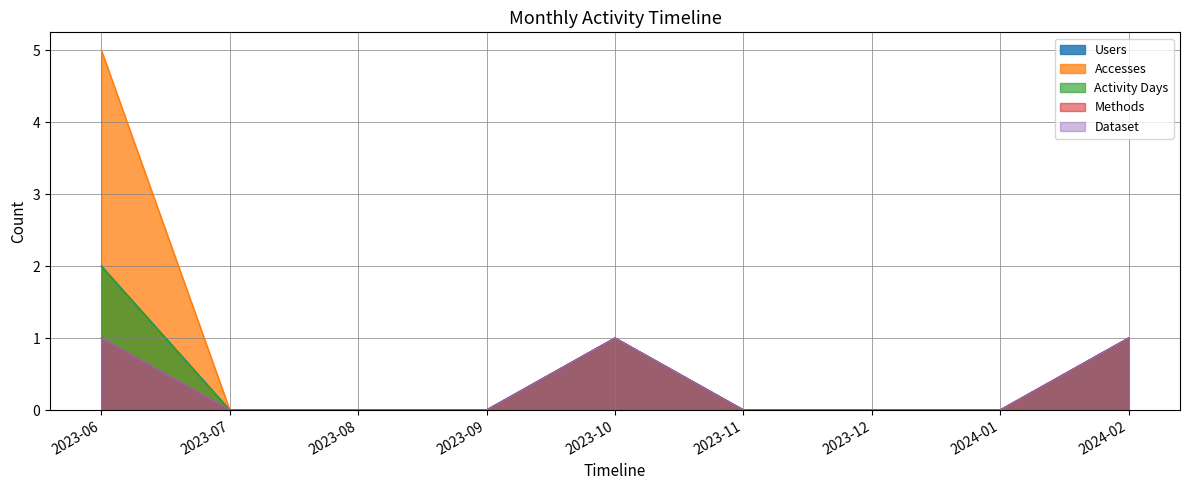

Reading right to left, extract all data points from this chart.

Users: 1	0	0	0	1	0	0	0	2
Accesses: 1	0	0	0	1	0	0	0	5
Activity Days: 1	0	0	0	1	0	0	0	2
Methods: 1	0	0	0	1	0	0	0	1
Dataset: 1	0	0	0	1	0	0	0	1